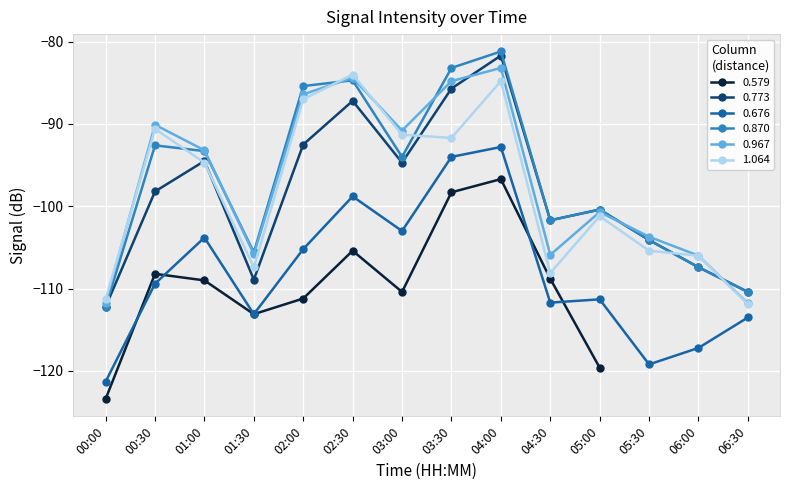

What is the average value of the 0.773 series?

-98.5